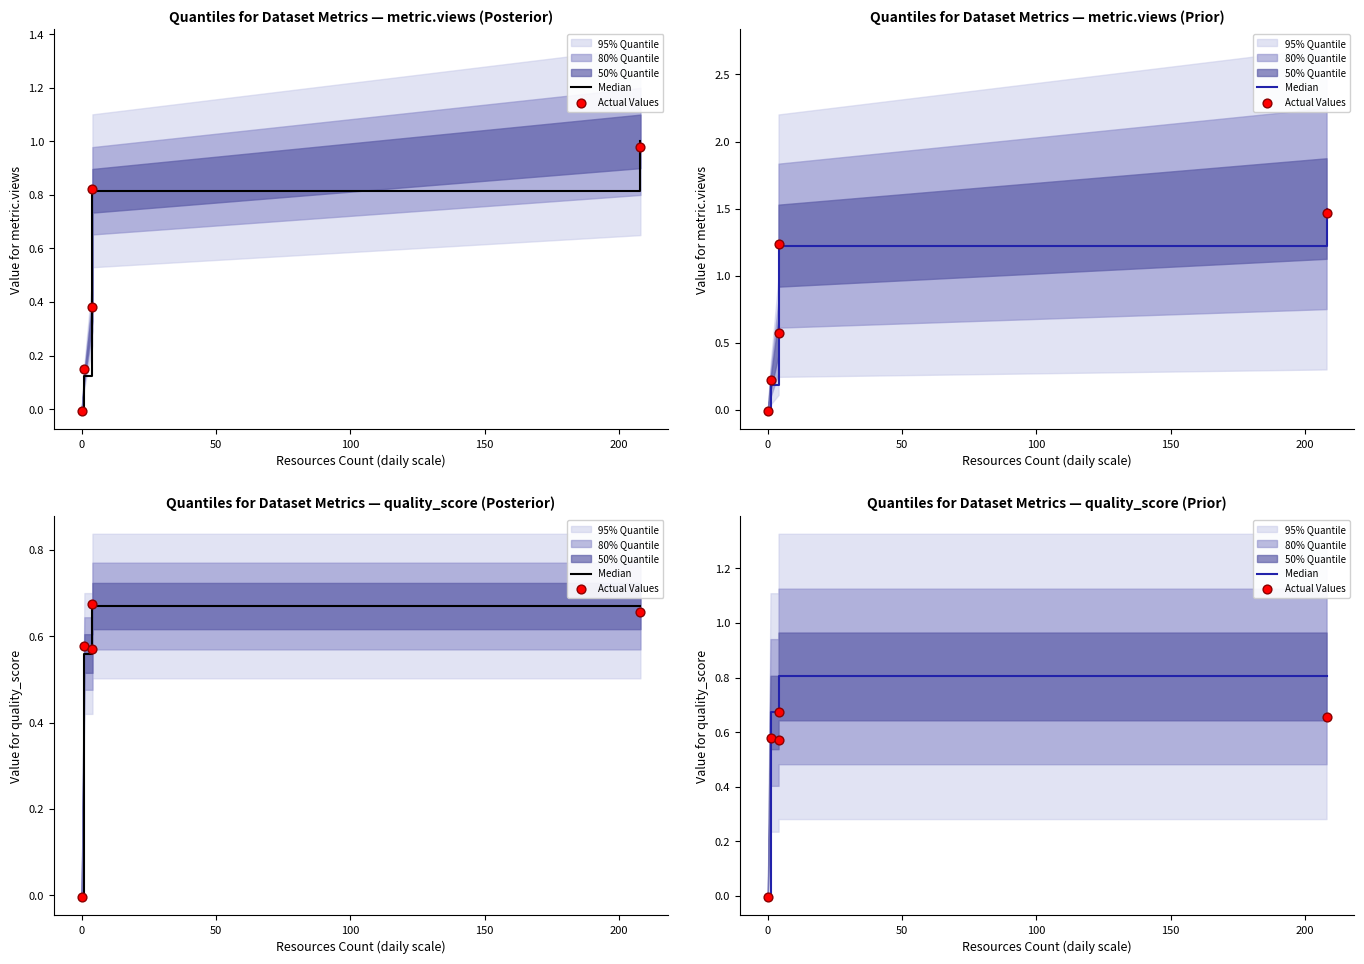

Which series reaches the minimum Y coordinate?

Actual Values